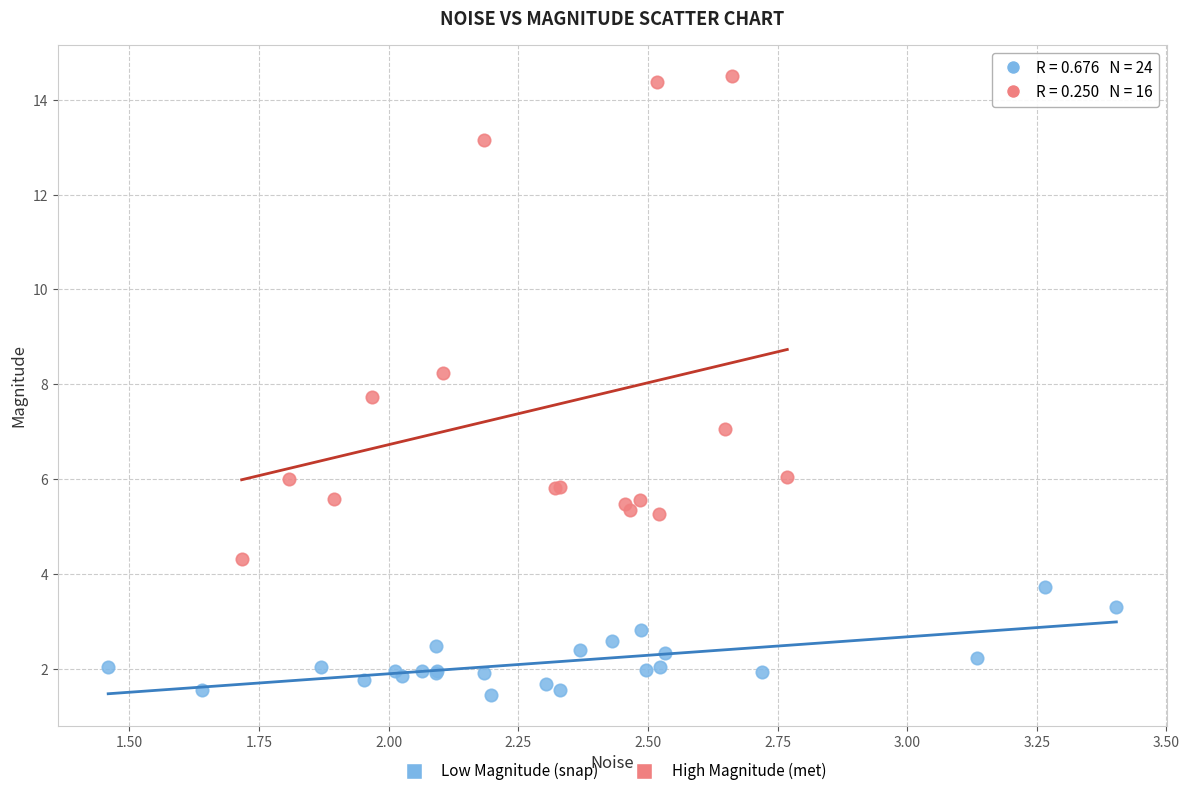

Which series reaches the minimum Y coordinate?

Low Magnitude (snap)